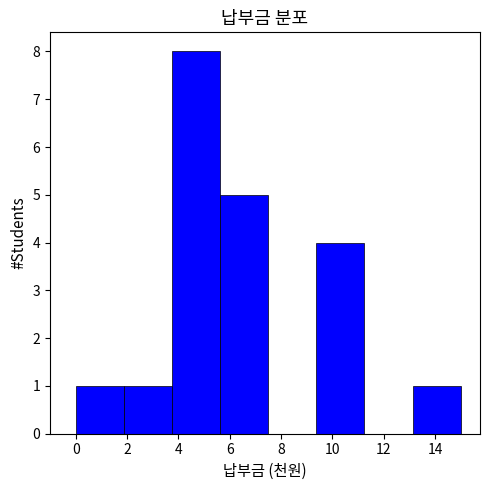

Which range on the x-axis has the tallest bar?

3.8 to 5.6